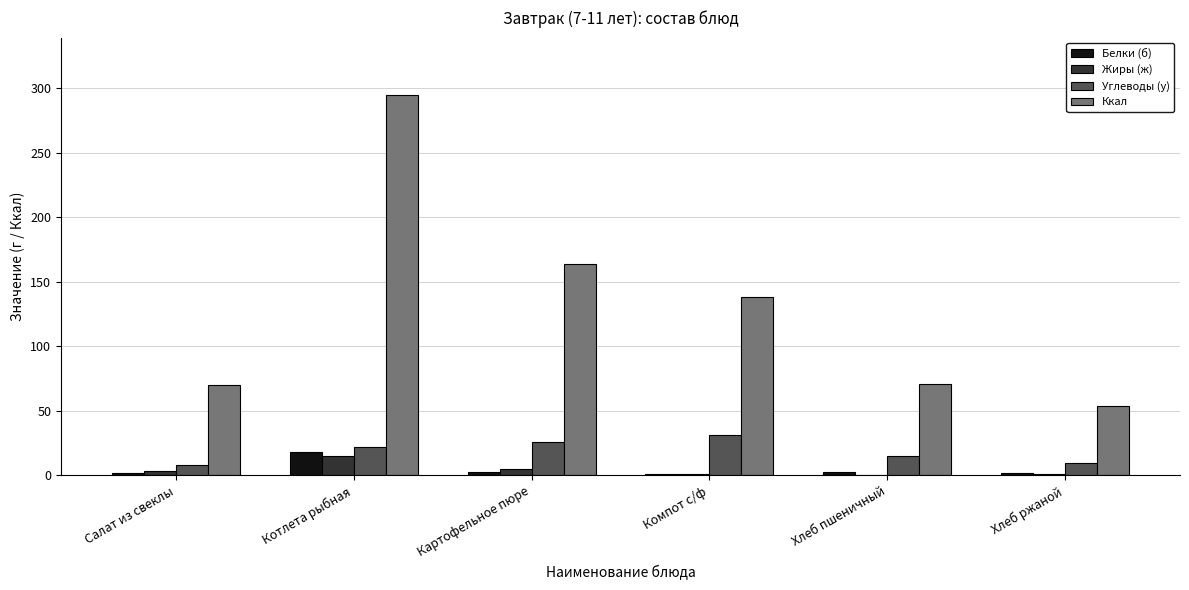

Is the value of Ккал at Картофельное пюре greater than the value of Углеводы (у) at Салат из свеклы?

Yes